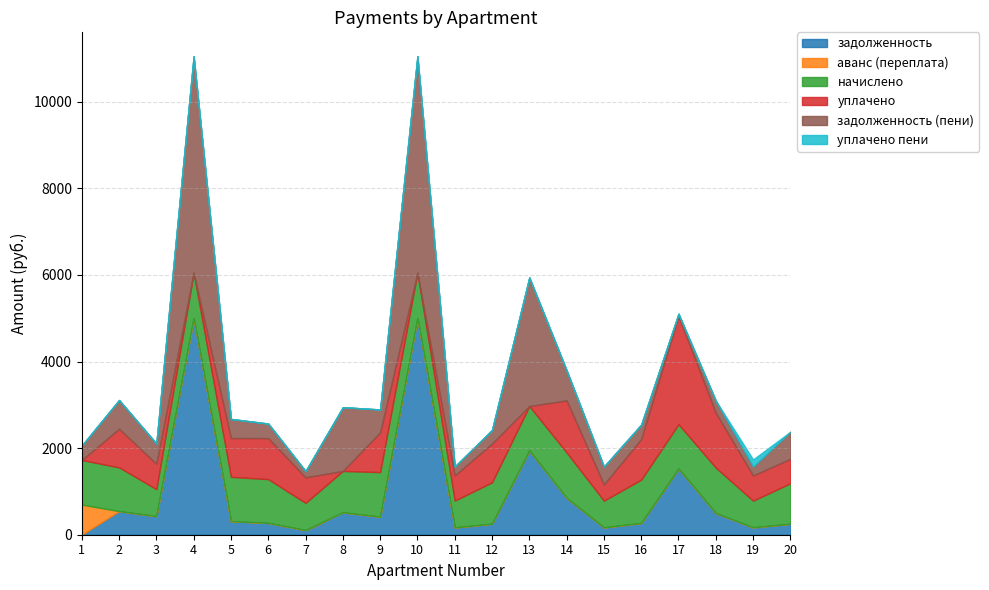

At which label does уплачено reach its peak?

17